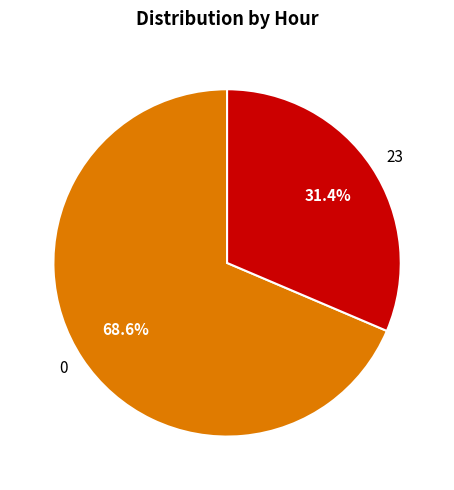

What is the total percentage of 23 and 0?

100.0%